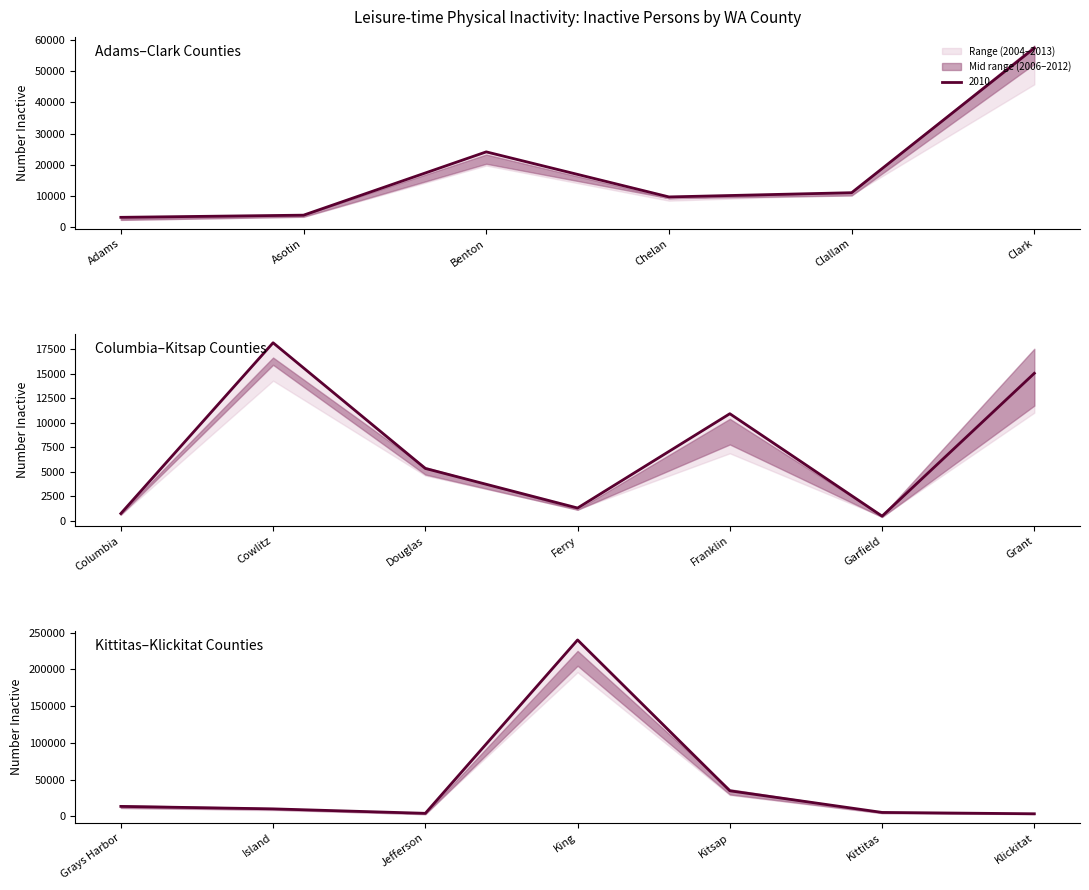

Rank the categories by 2006 value from highest to lowest.

King, Clark, Kitsap, Benton, Cowlitz, Grant, Grays Harbor, Clallam, Chelan, Island, Franklin, Douglas, Kittitas, Asotin, Klickitat, Jefferson, Adams, Ferry, Columbia, Garfield